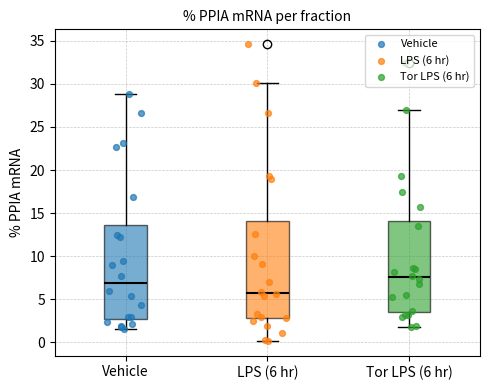

Where does the median line of the box for Tor LPS (6 hr) sit on the y-axis? The values are not printed on the chart, so give them approximately, as read against the axis.

7.5